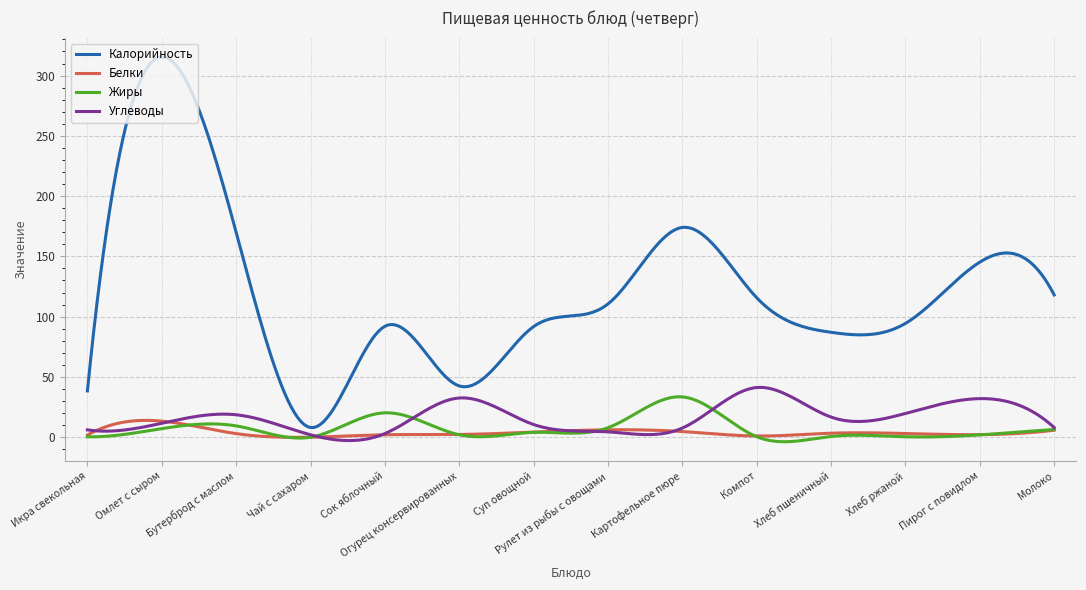

True or false: Калорийность and Белки cross at least once.

False